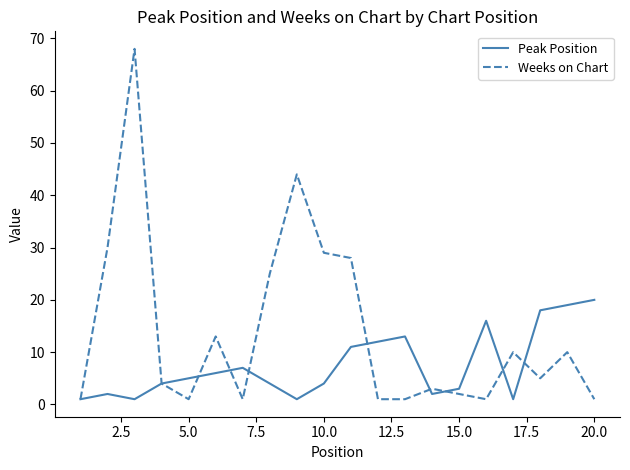

Which series has the largest total across all categories?

Weeks on Chart